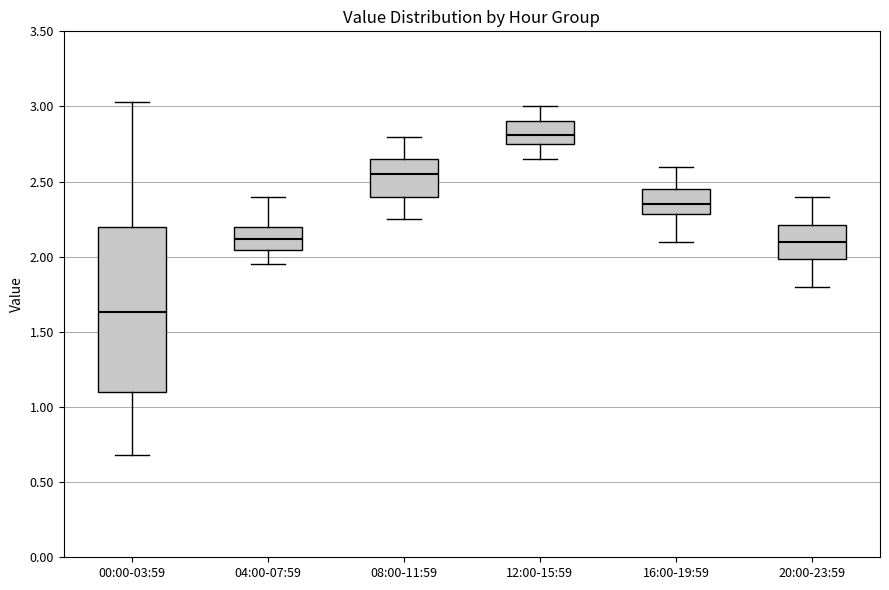

Comparing the boxes themselves (not the whiskers), which one is the tallest?

00:00-03:59